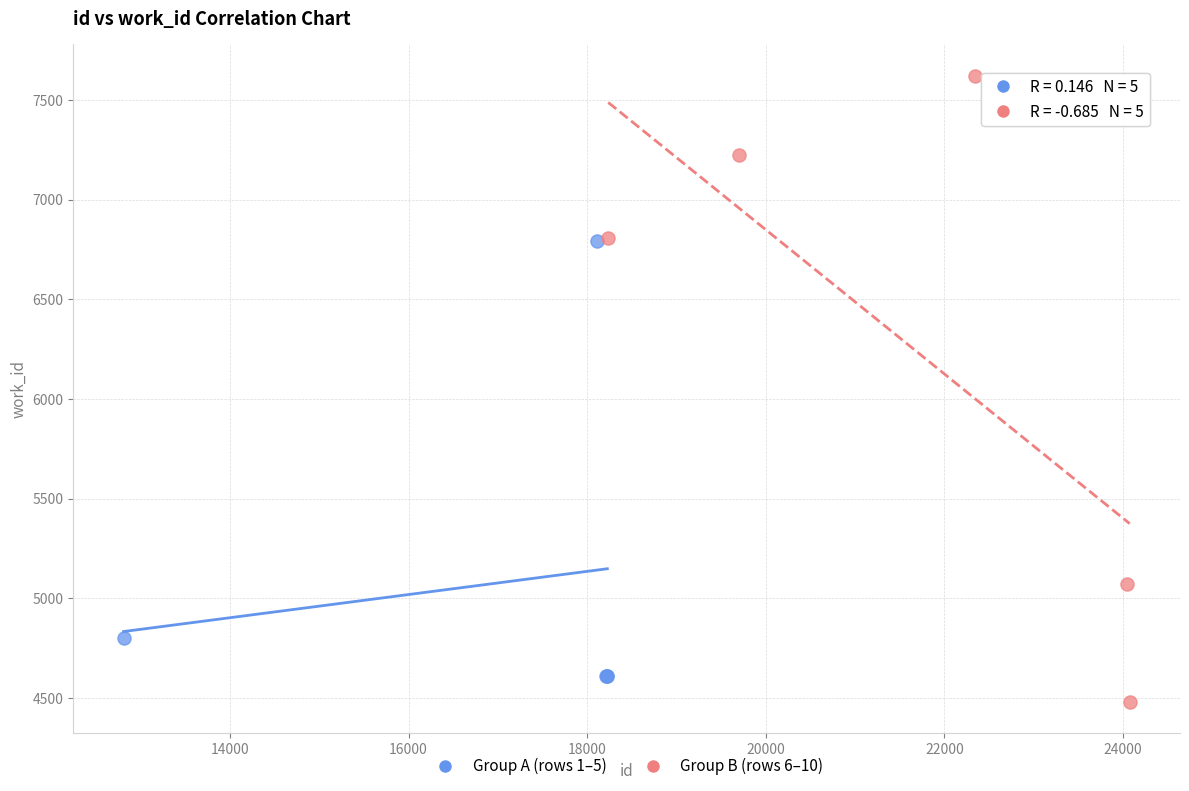

Which series reaches the maximum Y coordinate?

Group B (rows 6–10)